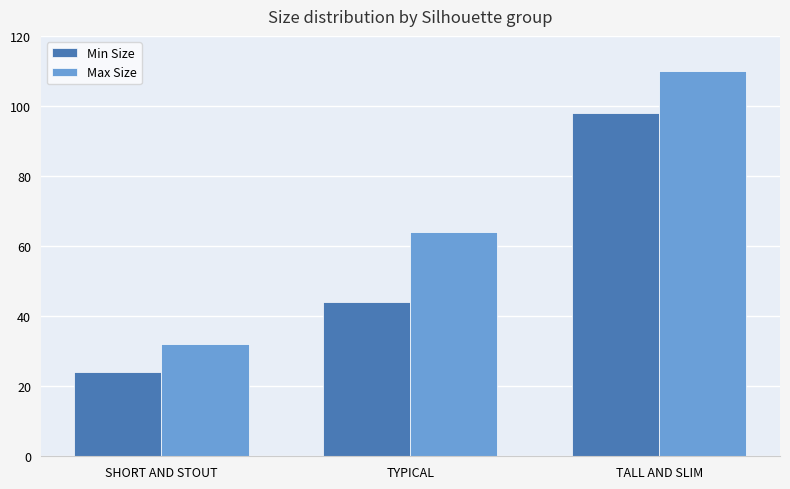

What is the total value across all series at TYPICAL?

108